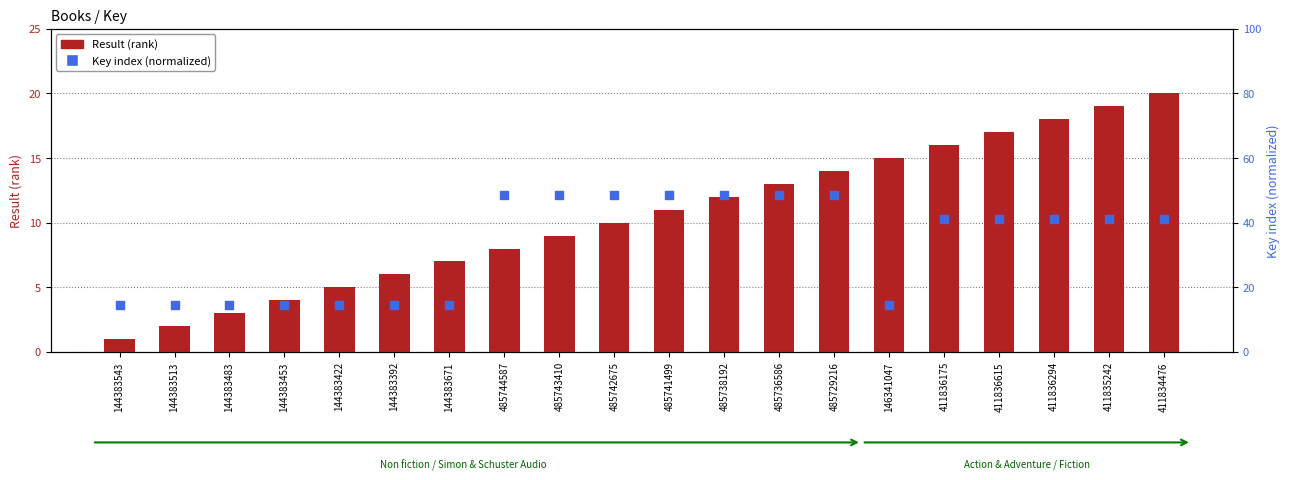

Is the value of Key index (normalized) at 485743410 greater than the value of Result (rank) at 485736586?

Yes